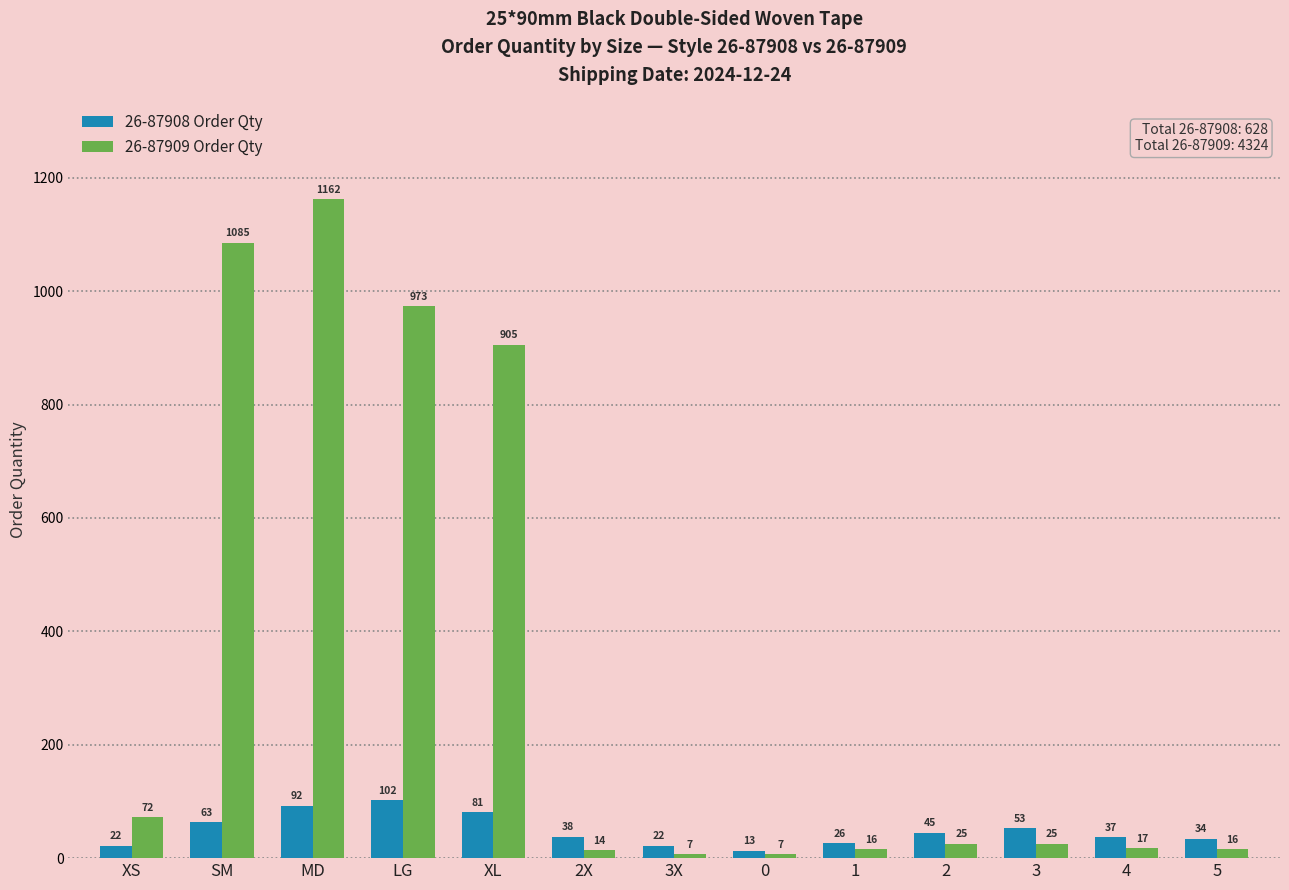

Is it true that 26-87908 Order Qty equals 34 at 5?

True